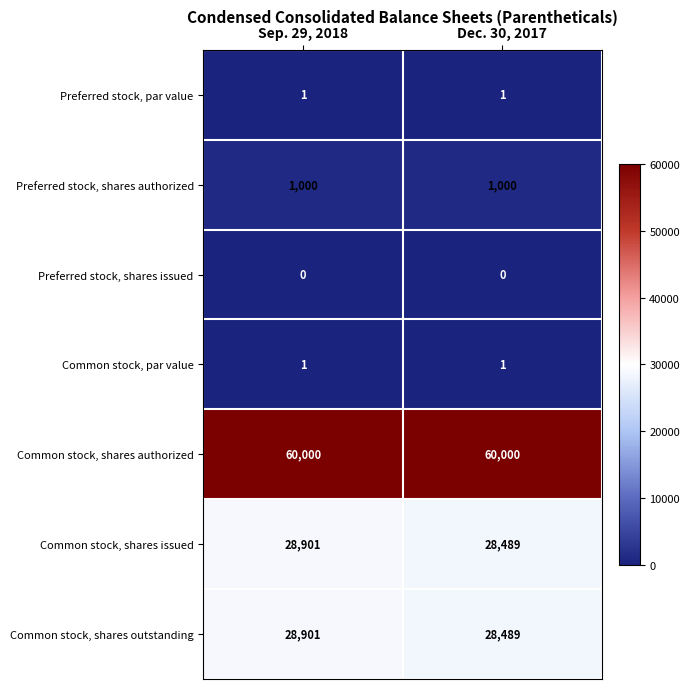

What is the sum of the Common stock, shares authorized values at Sep. 29, 2018 and Dec. 30, 2017?

120000